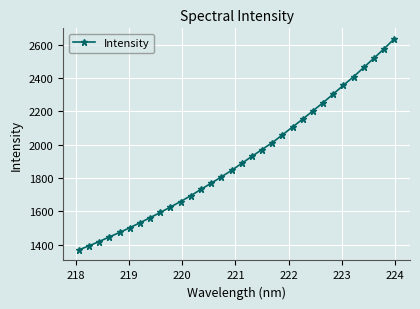

What is the value of the 31st point from the left?

2576.0